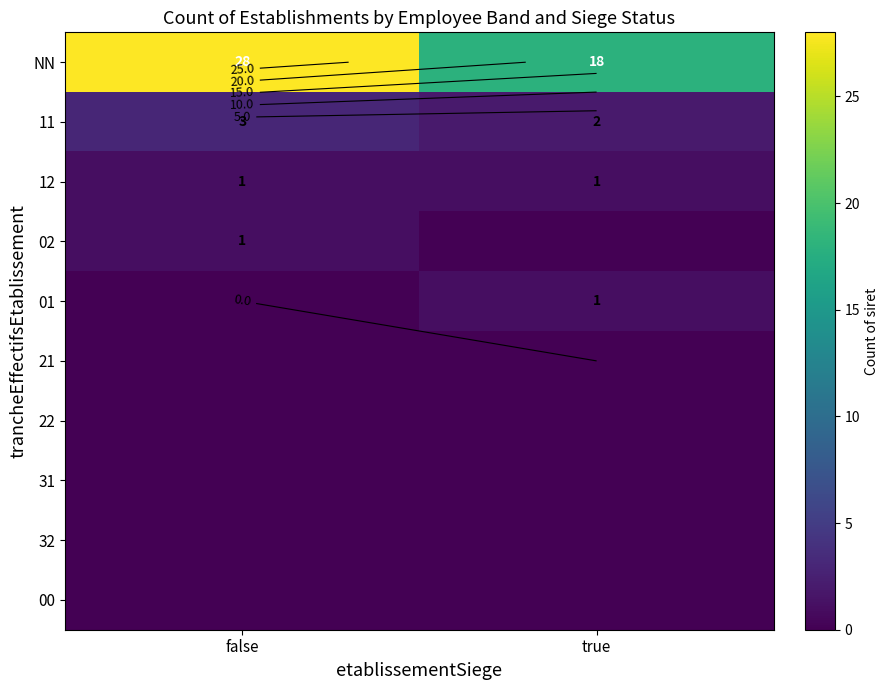

Between true and false, which is larger?

false